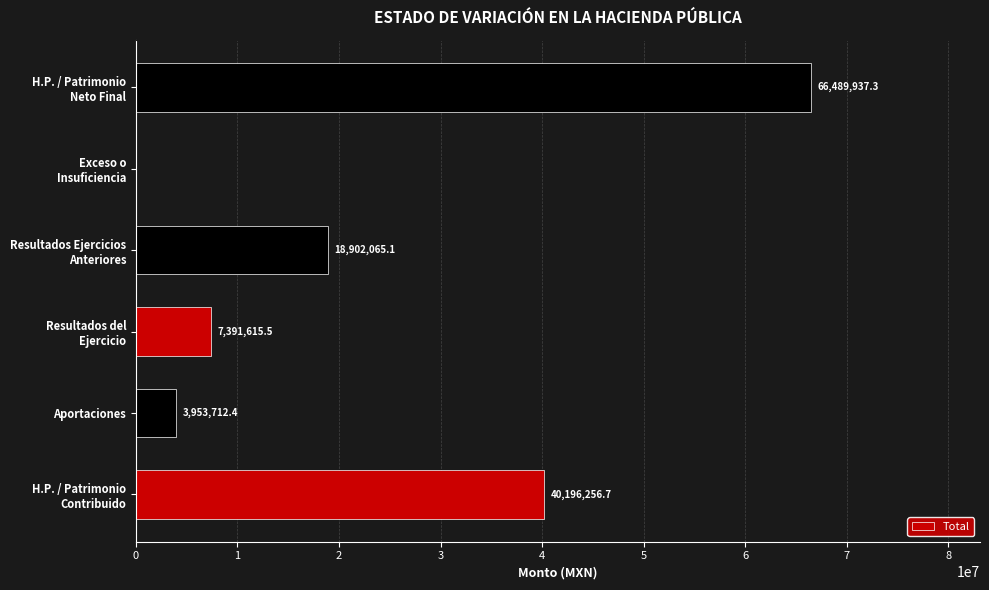

The chart shows a value of 1136037.3 at Aportaciones. True or false?

False